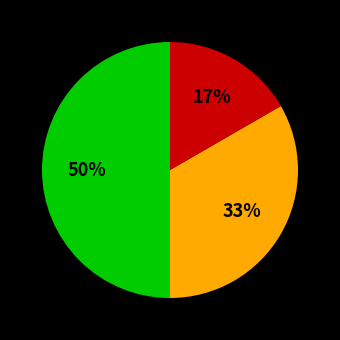

Count the number of slices in the pie.

3